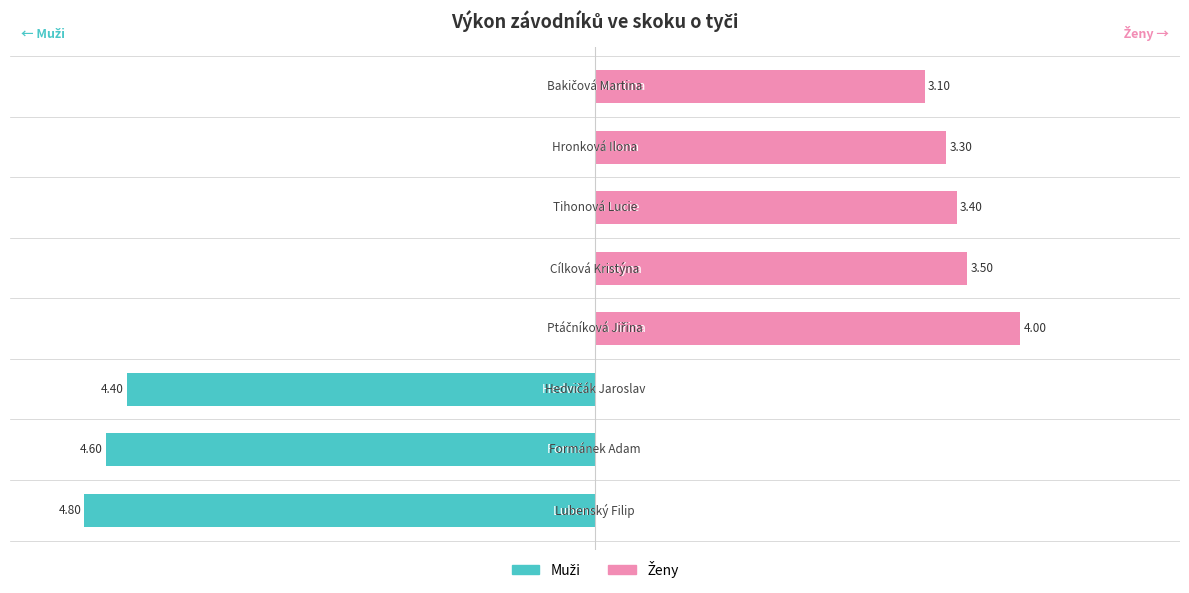

Reading left to right, what are all the values shown in this chart?

Muži: -4.8	-4.6	-4.4	0.0	0.0	0.0	0.0	0.0
Ženy: 0.0	0.0	0.0	4.0	3.5	3.4	3.3	3.1